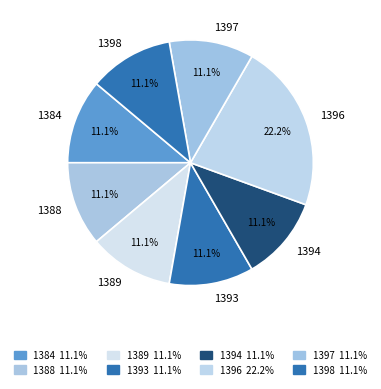

True or false: 1397 accounts for 1% of the total.

False